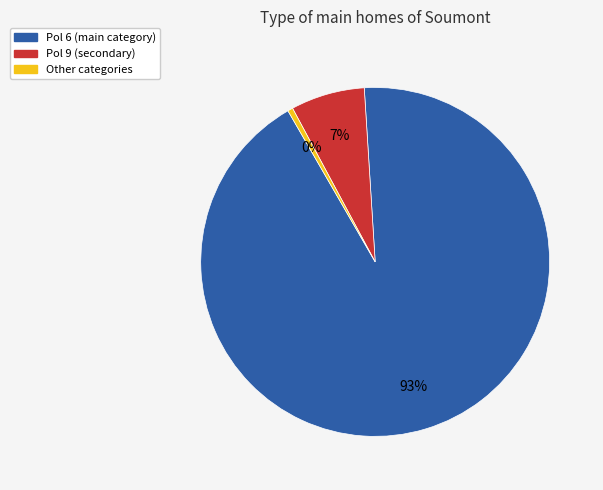

Is there a majority slice in this chart?

Yes